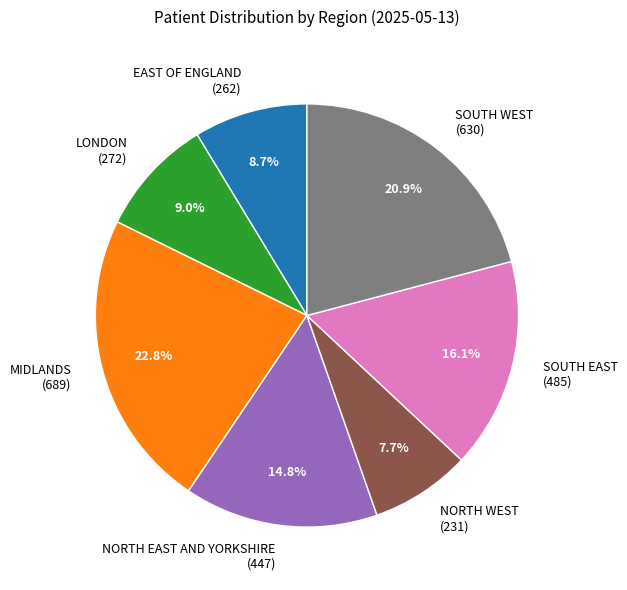

To the nearest percent, what is the difference between the MIDLANDS and SOUTH EAST slice percentages?

7%